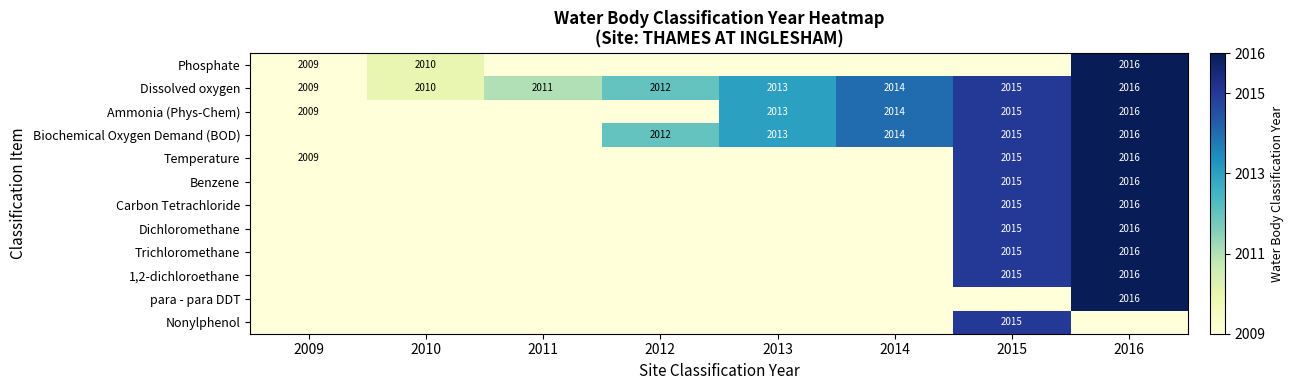

Which category has the highest value across all series?

2016